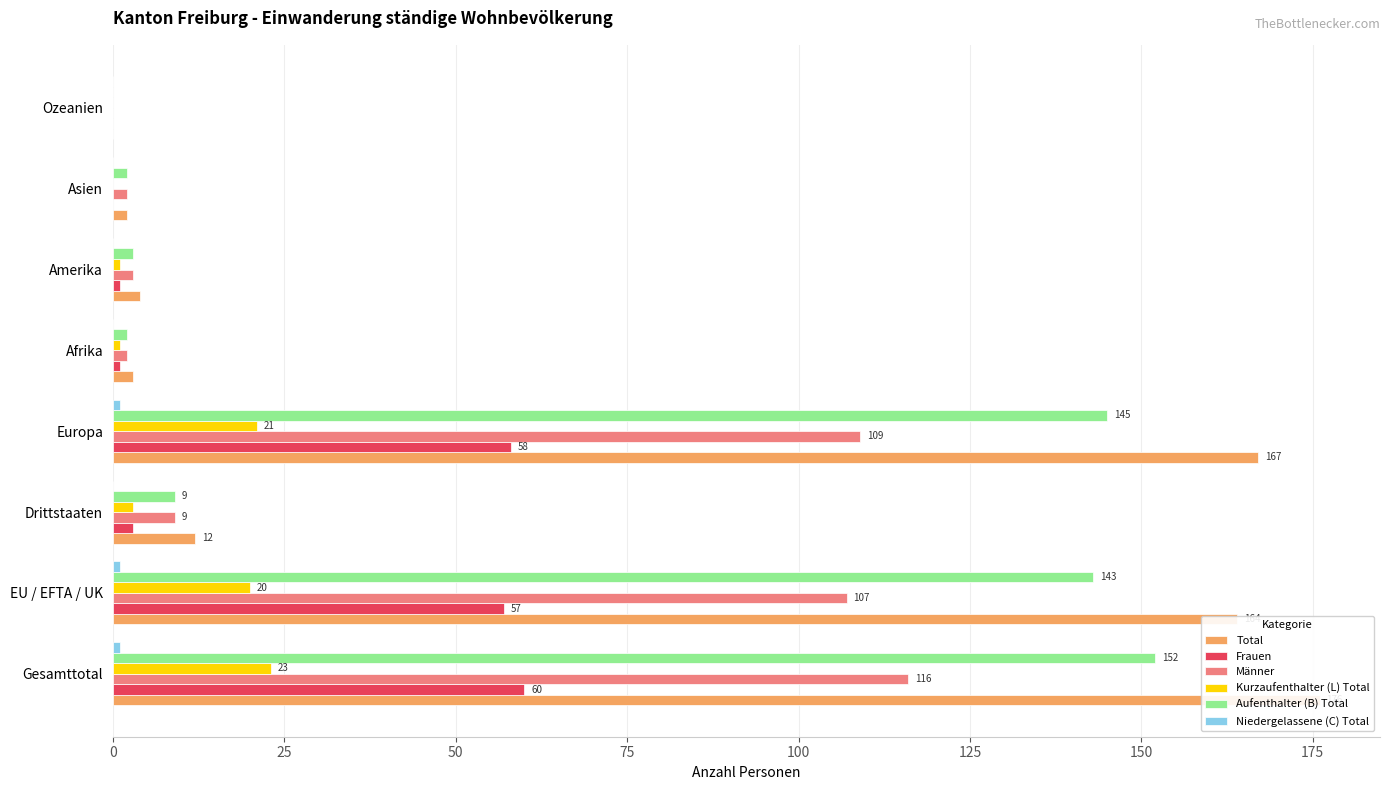

How many bars are there in total?

48